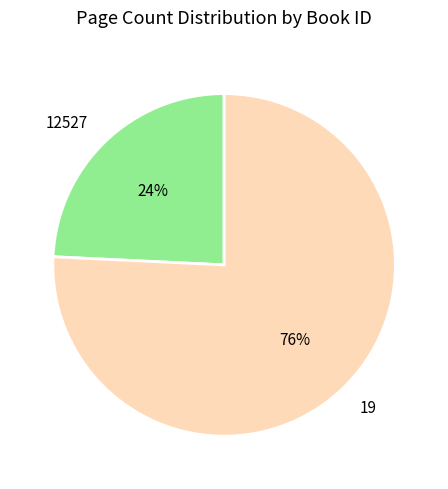

To the nearest percent, what is the difference between the 19 and 12527 slice percentages?

52%